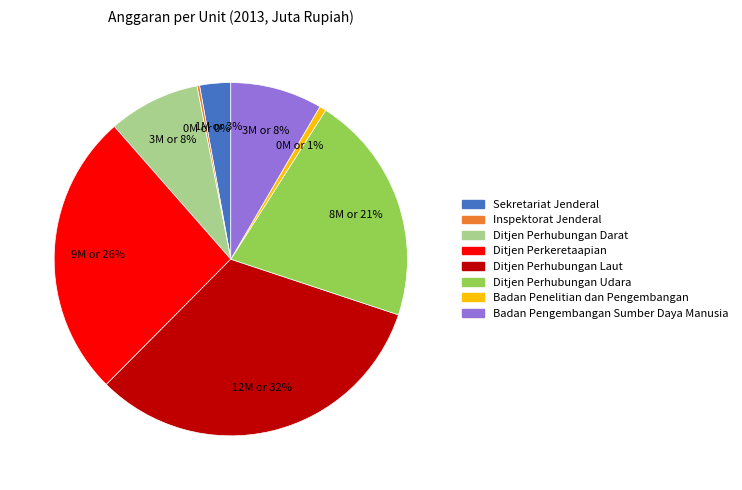

Which has a higher value, Ditjen Perhubungan Laut or Ditjen Perhubungan Darat?

Ditjen Perhubungan Laut